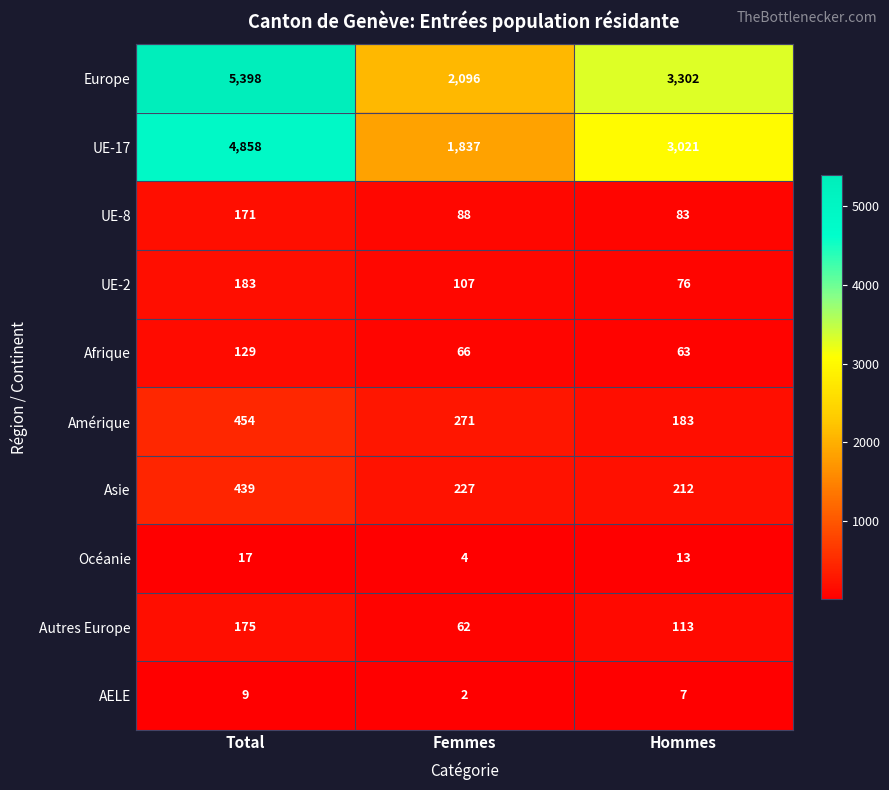

Is it true that Amérique equals 75 at Femmes?

False